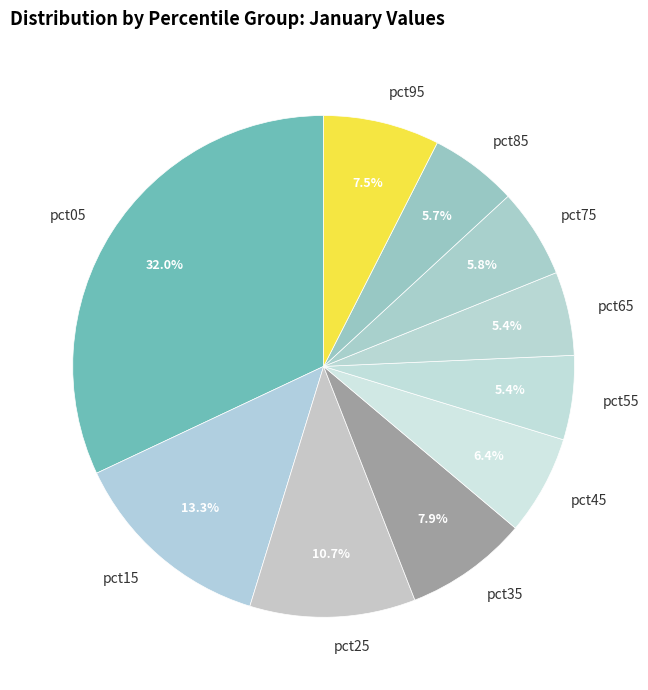

To the nearest percent, what is the difference between the largest and smallest slice percentages?

27%